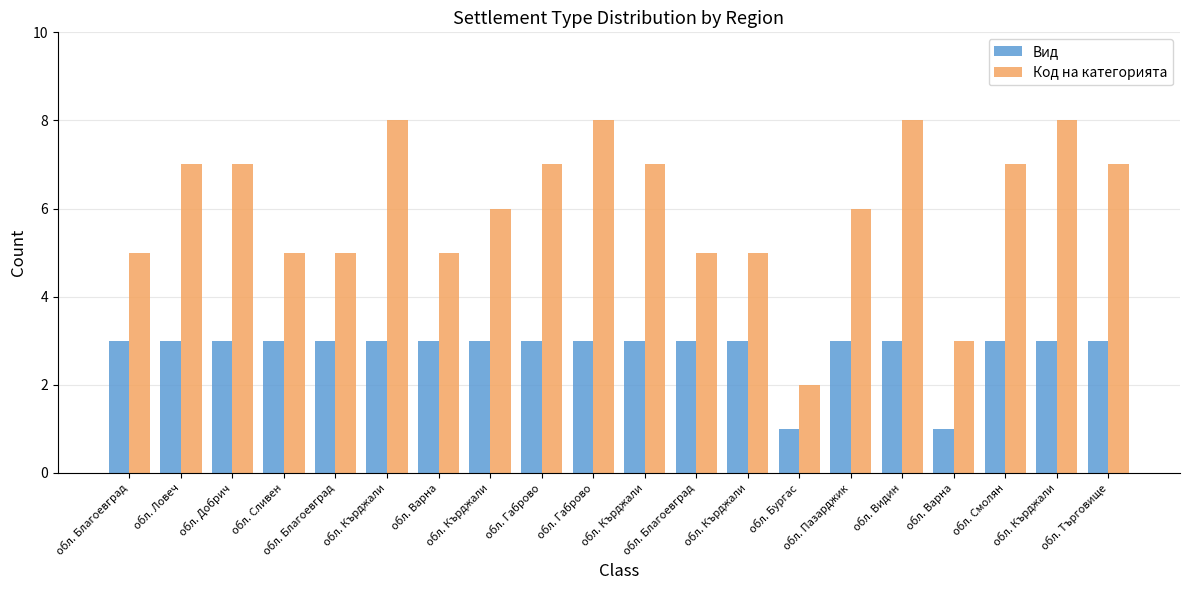

How many bars are there in total?

40